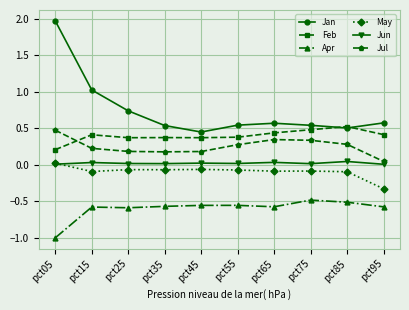

Which series has the widest spread of values?

Jan